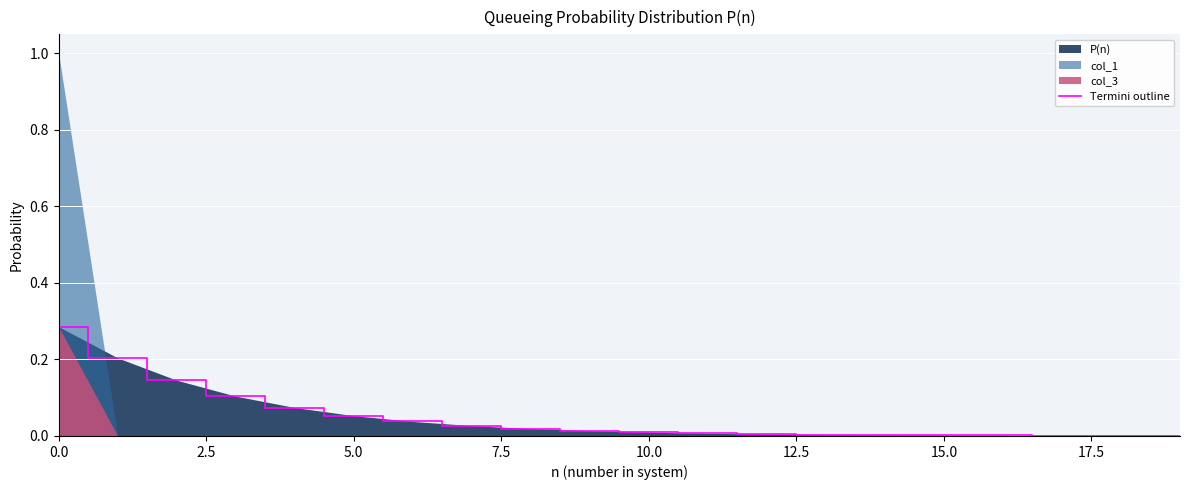

Reading right to left, what are all the values shown in this chart?

0.0	0.0	0.0	0.0	0.0	0.0	0.0	0.0	0.0	0.0	0.0	0.0	0.0	0.0	0.1	0.1	0.1	0.1	0.2	0.3